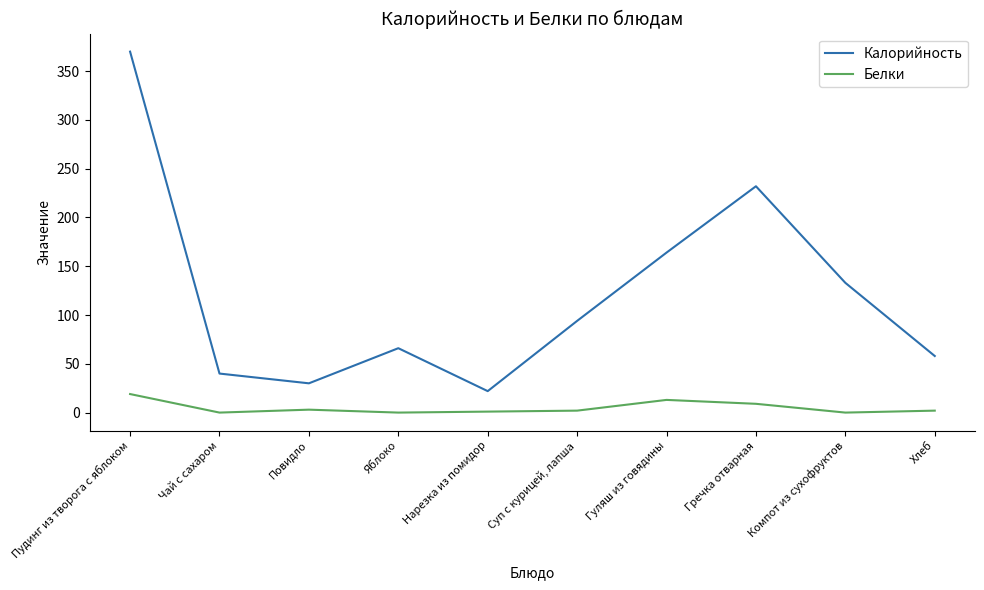

True or false: Белки and Калорийность cross at least once.

False